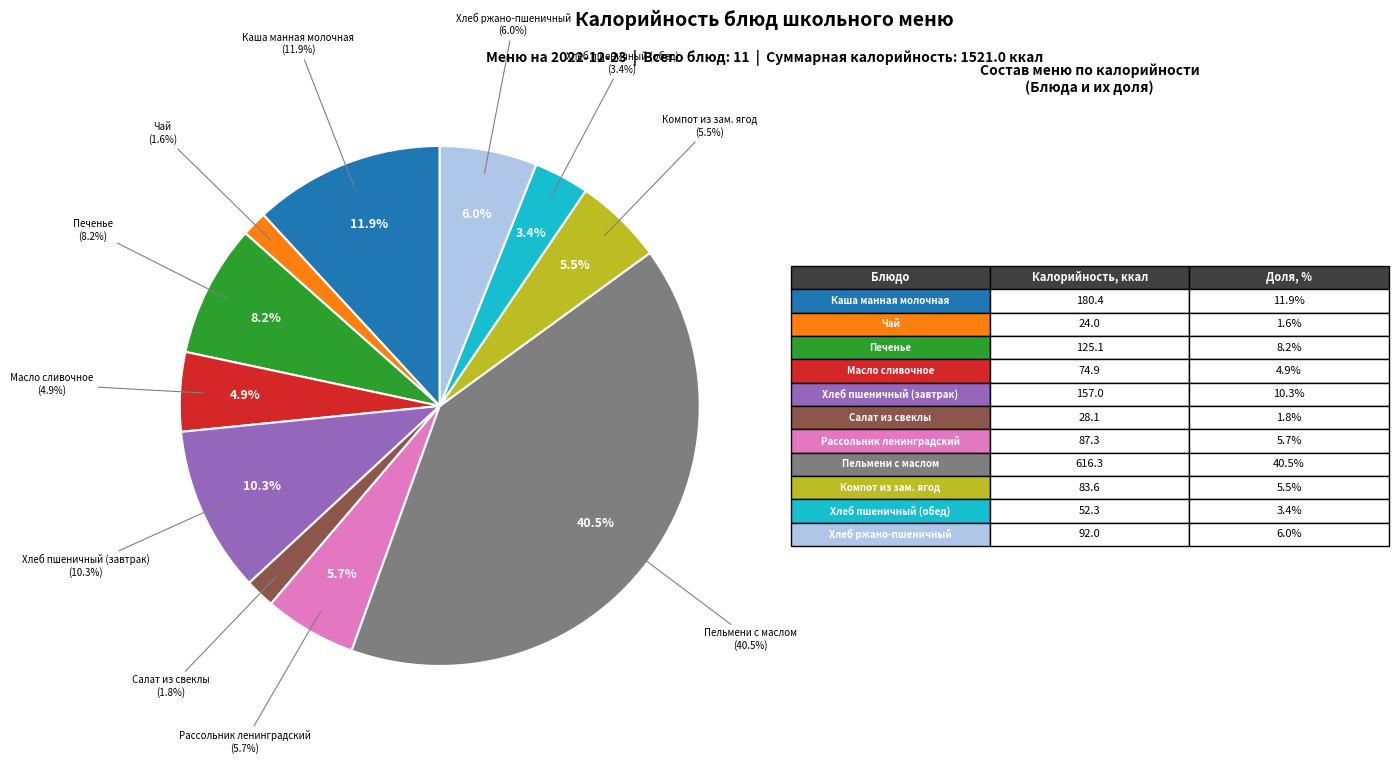

Is the sum of Хлеб пшеничный (обед) and Хлеб ржано-пшеничный greater than half?

No